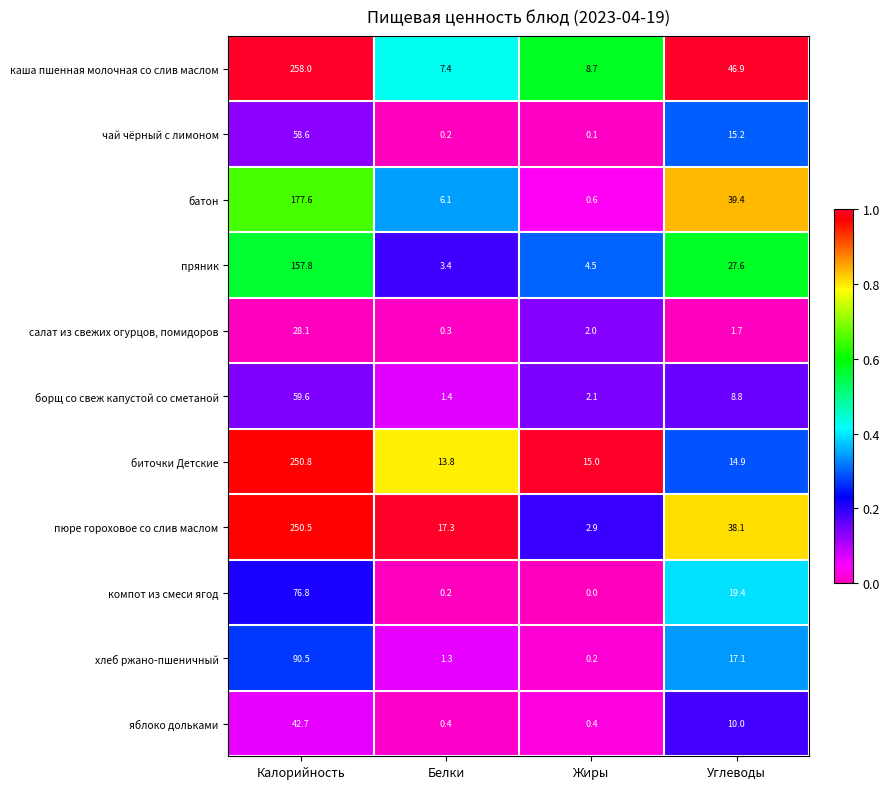

What is the difference between the highest and lowest values at Жиры?

15.0